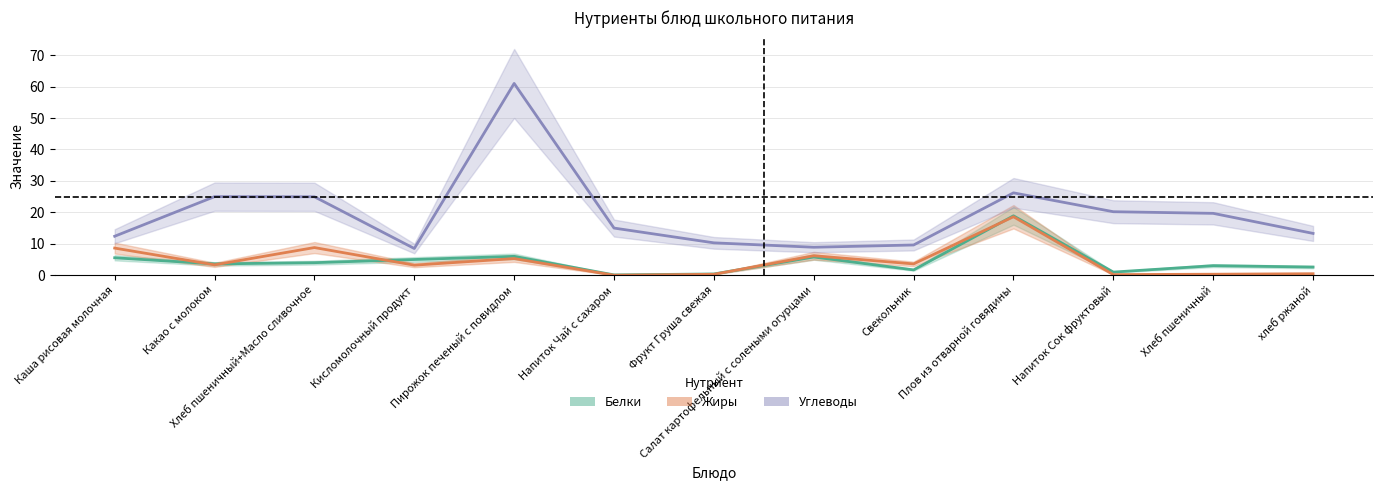

What is the difference between the maximum and minimum values in the Белки series?

18.8